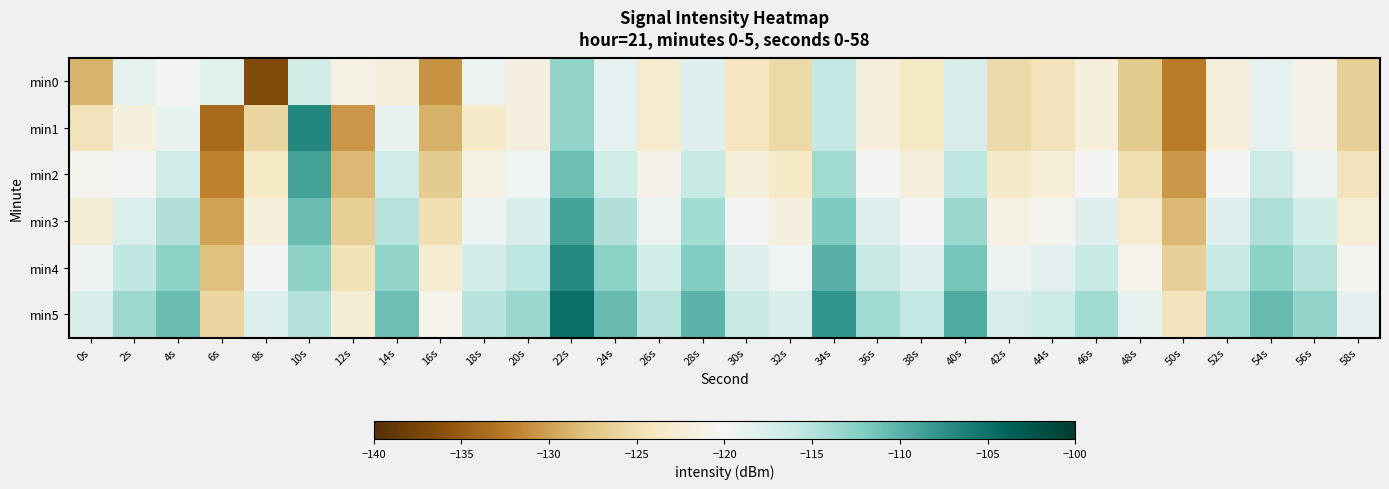

How many distinct data groups are displayed?

6